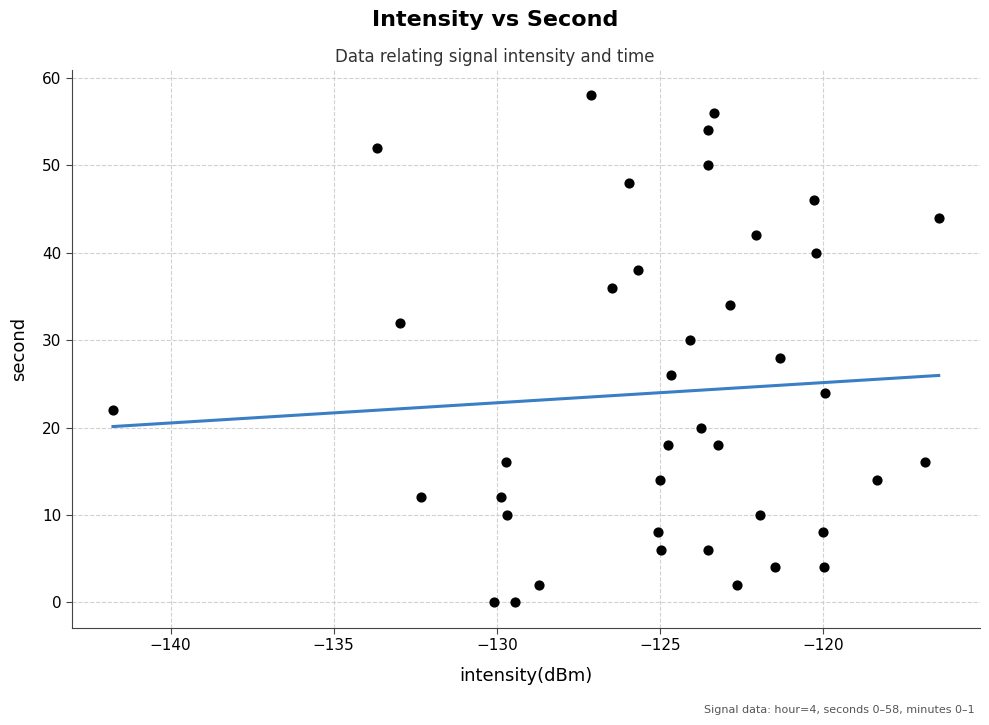

What is the range of Y values (max minus min)?

58